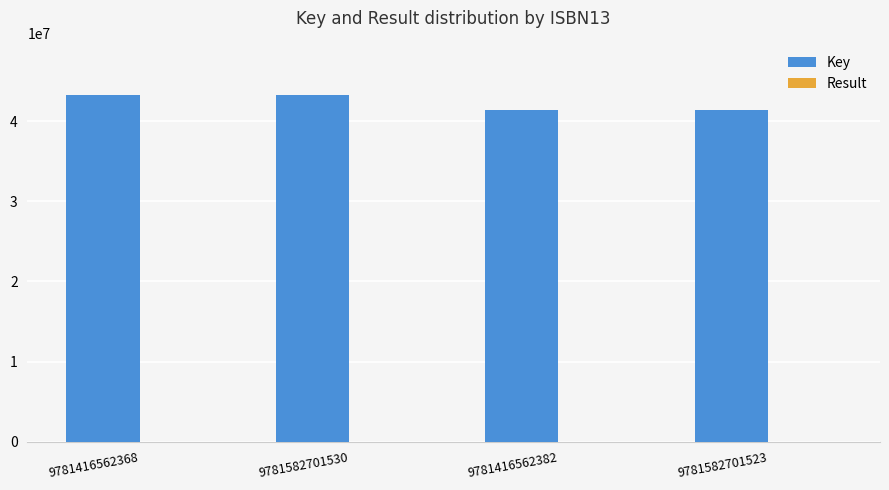

True or false: Key has a value of 41335929 at 9781416562382.

True